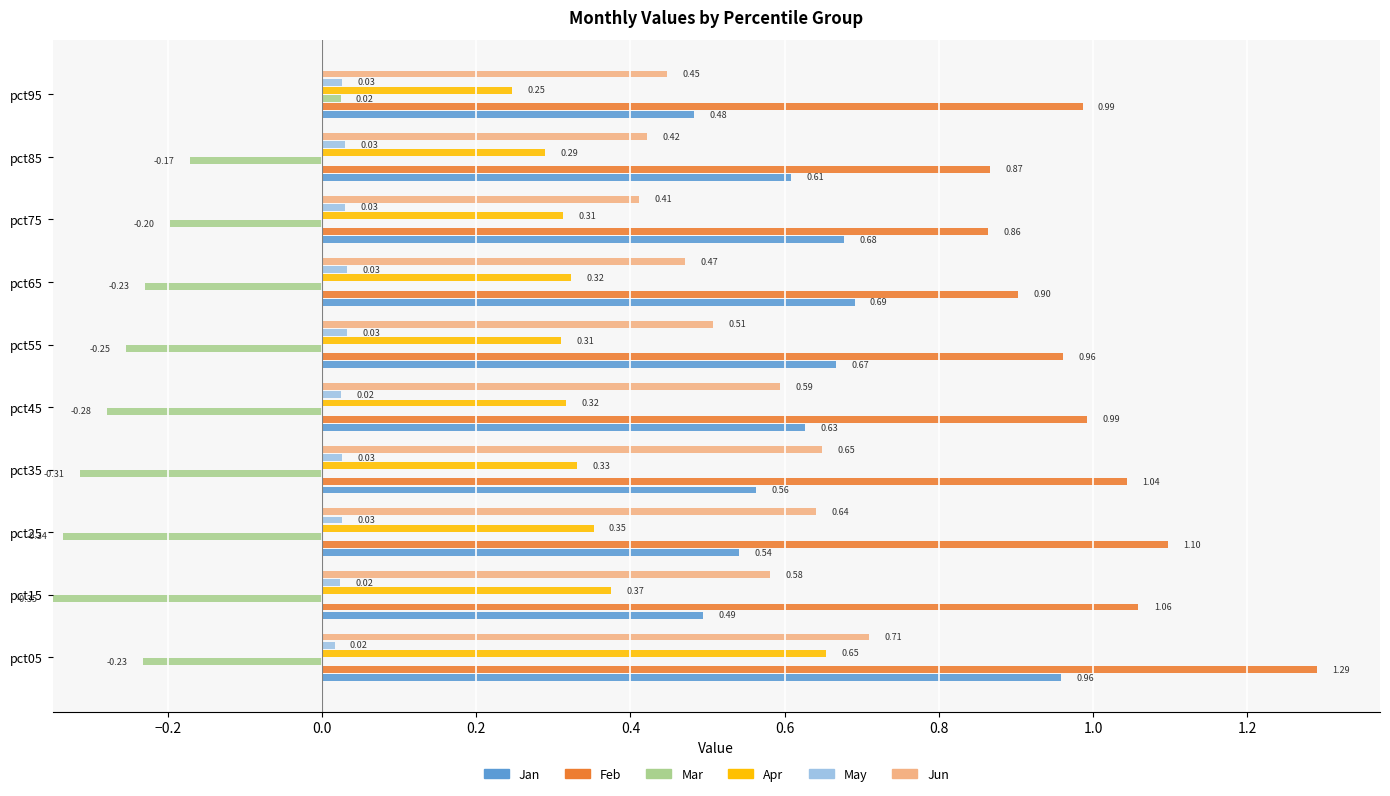

How many bars are there in each group?

6